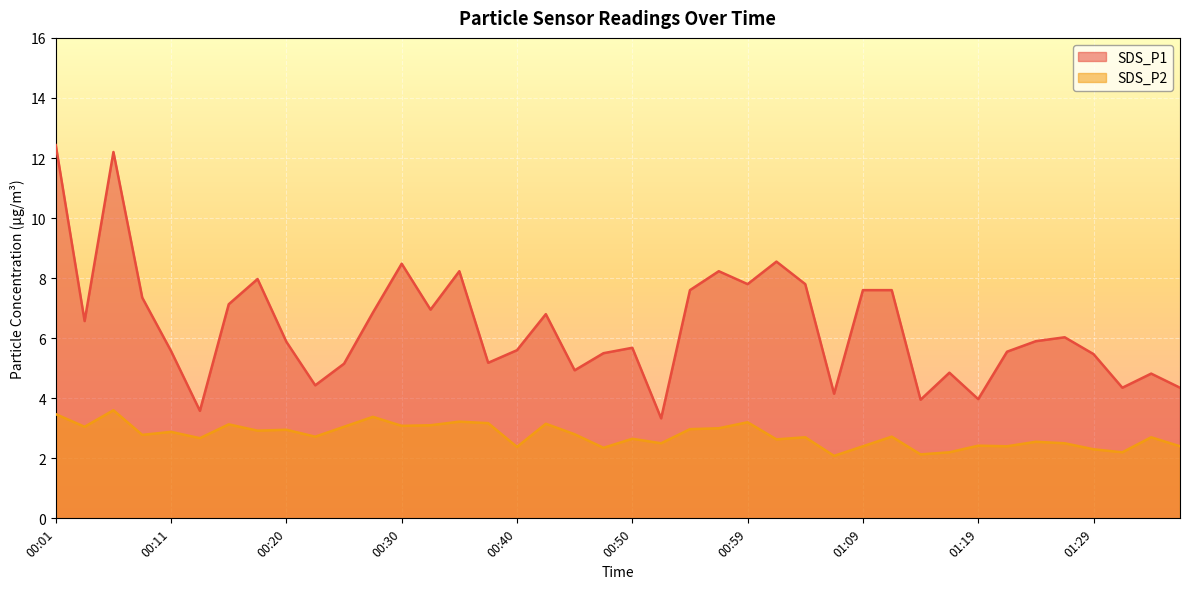

How many categories are shown in the chart?

40